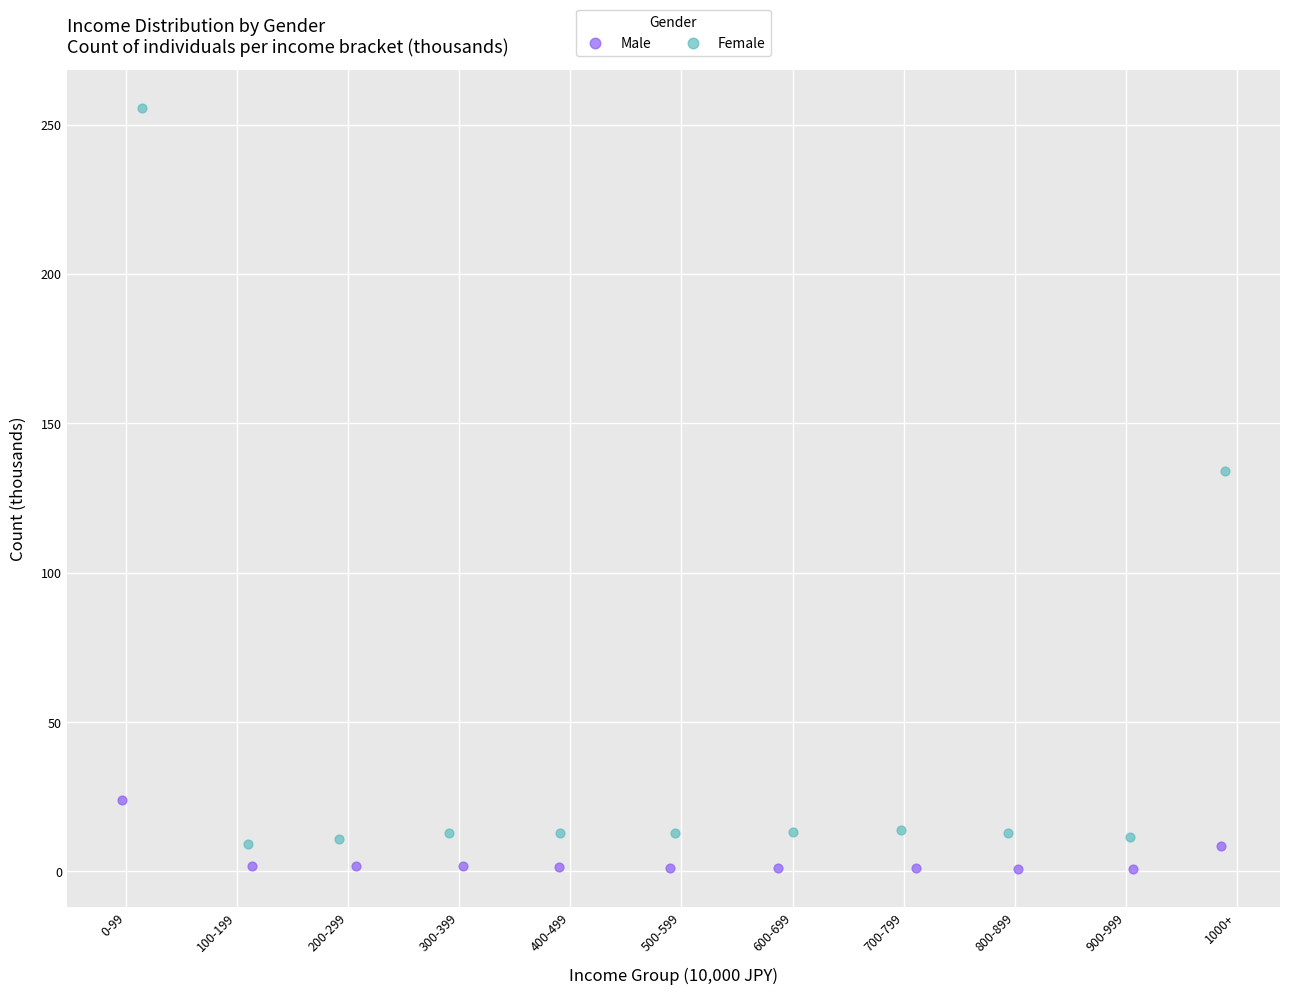

Which series reaches the maximum Y coordinate?

Female